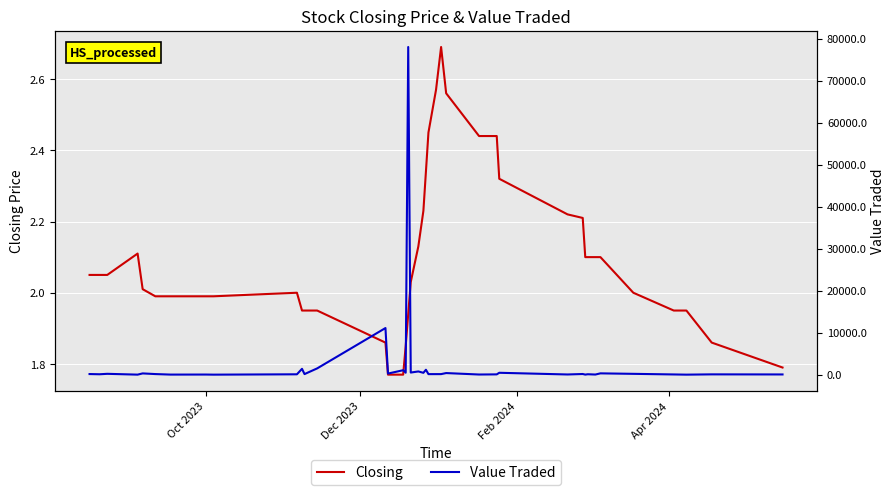

The value of Value Traded at 5 is 45.5. True or false?

False